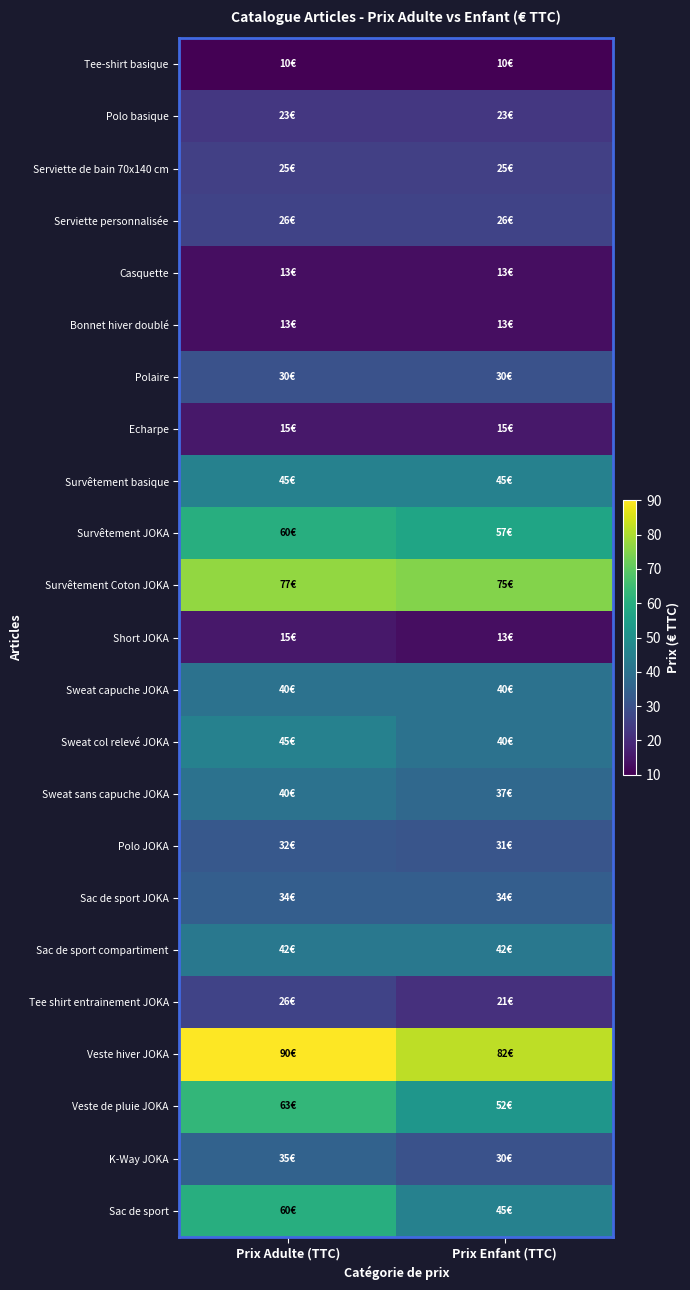

Which label corresponds to the smallest value in the chart?

Prix Adulte (TTC)